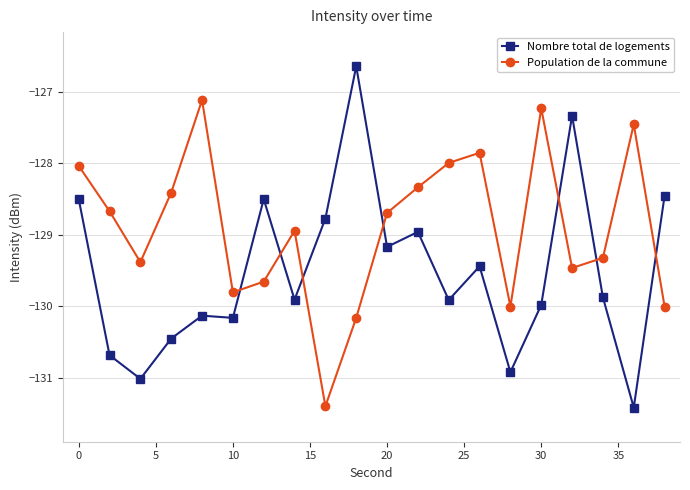

Which series has the largest total across all categories?

Population de la commune